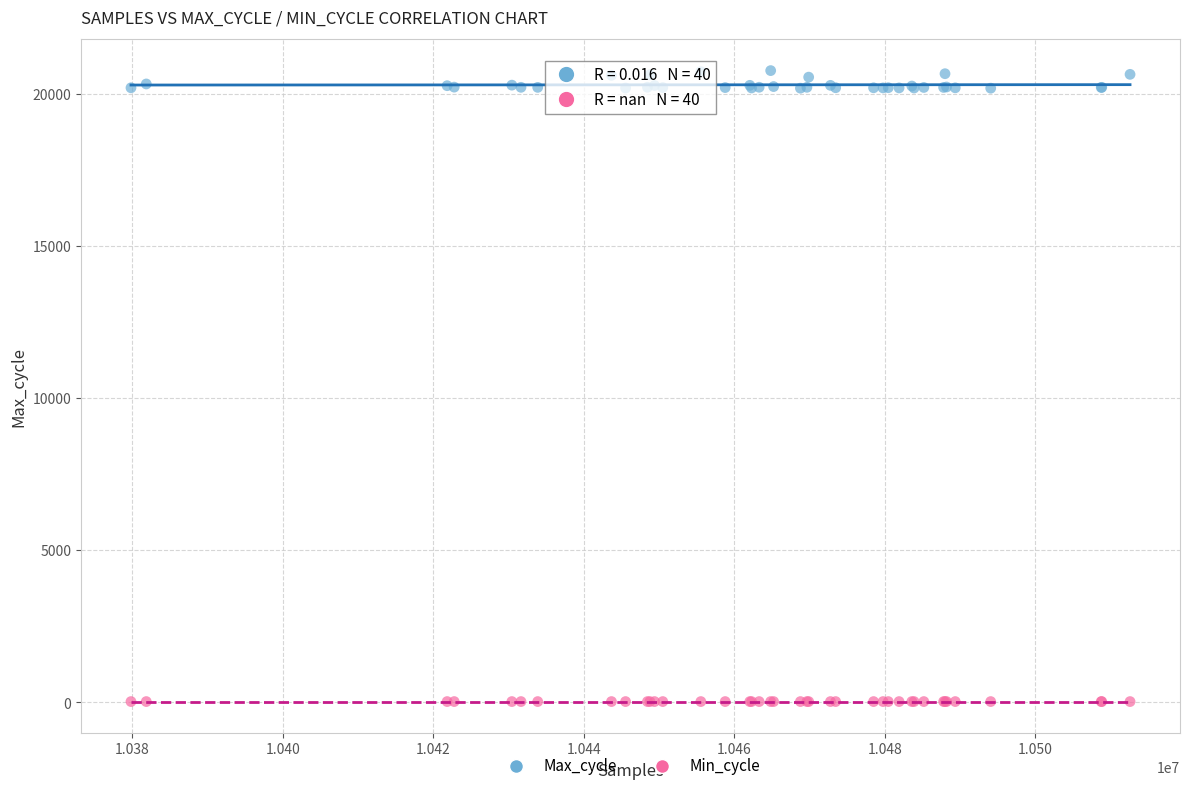

What are all the series names shown in the legend?

Max_cycle, Min_cycle